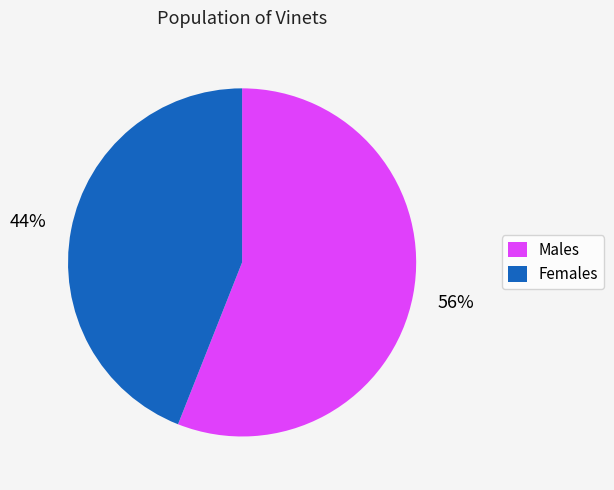

To the nearest percent, what portion does Males represent?

56%